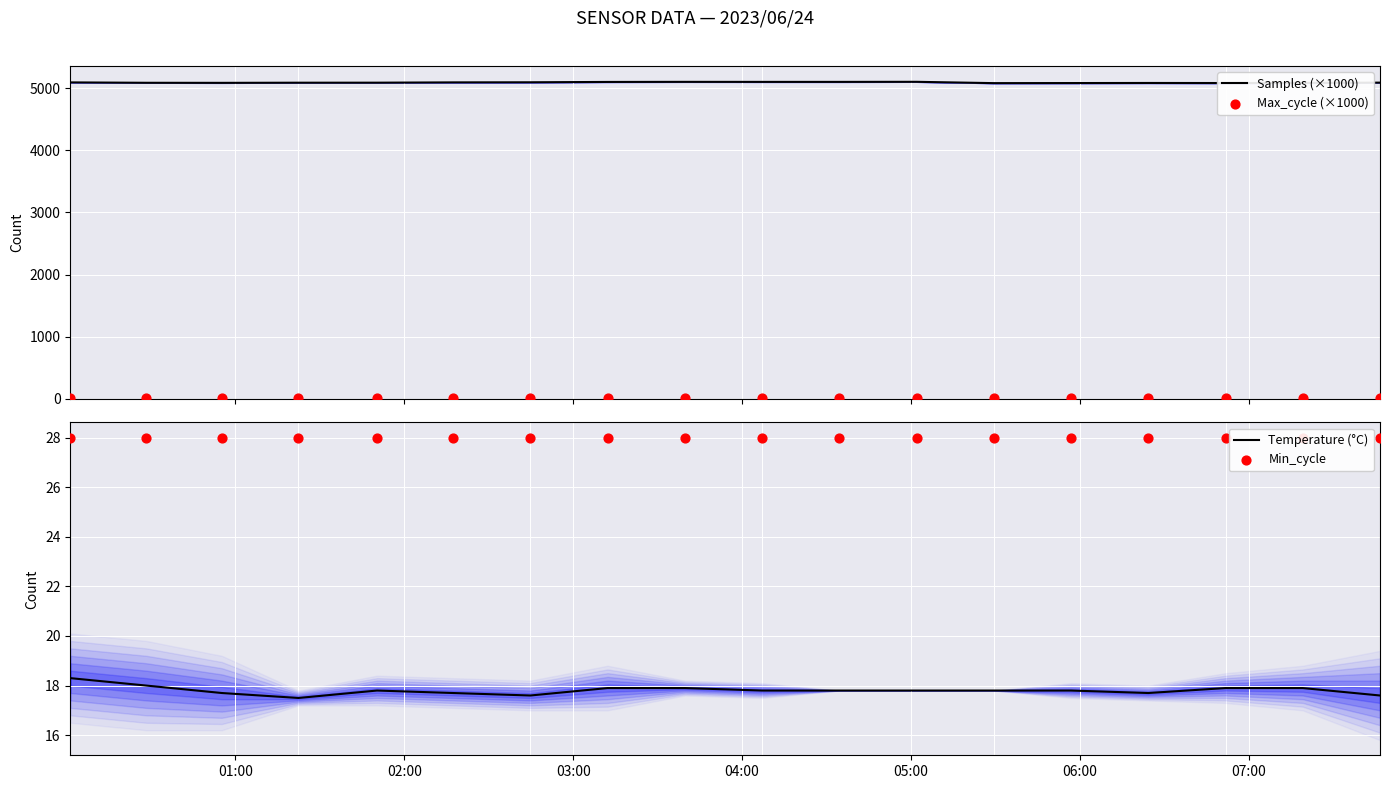

At how many categories does at least one series exceed 815?

18